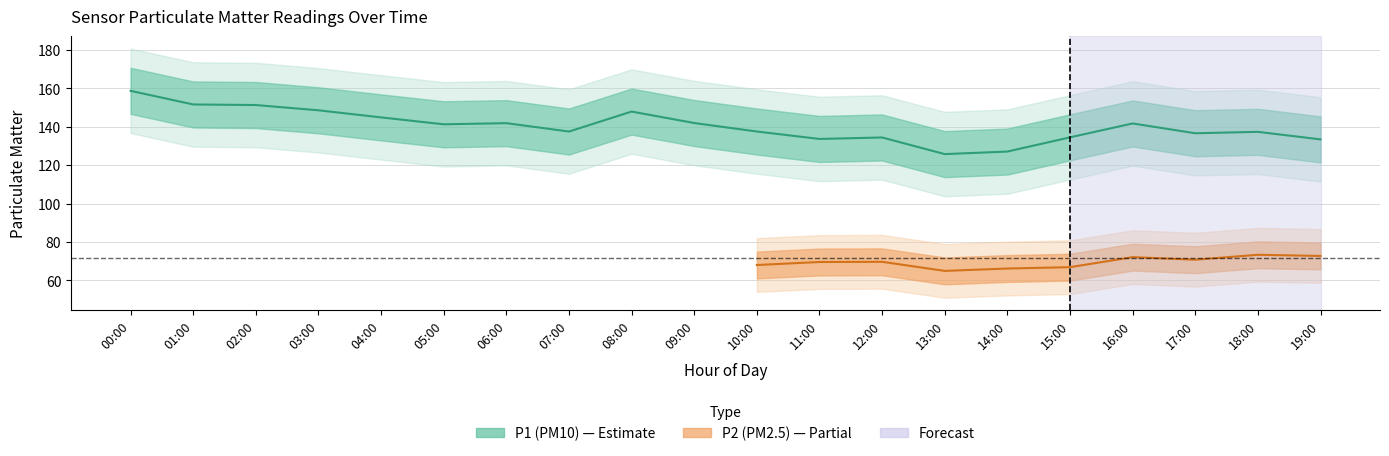

Where is the first local minimum?

05:00